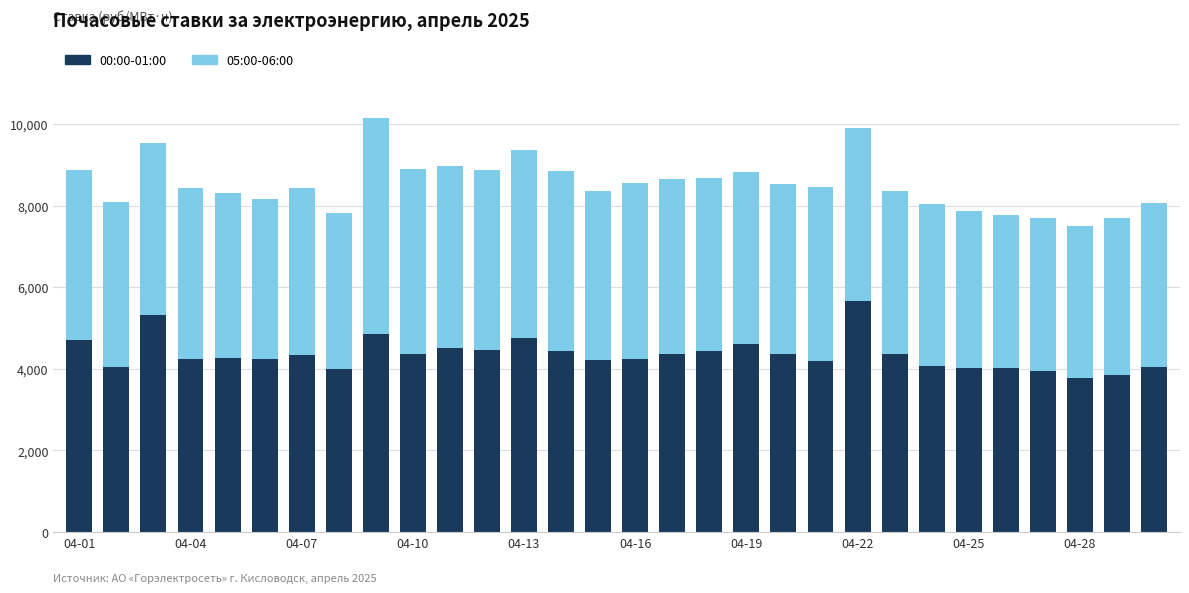

What is the lowest value of the 00:00-01:00 series?

3781.3